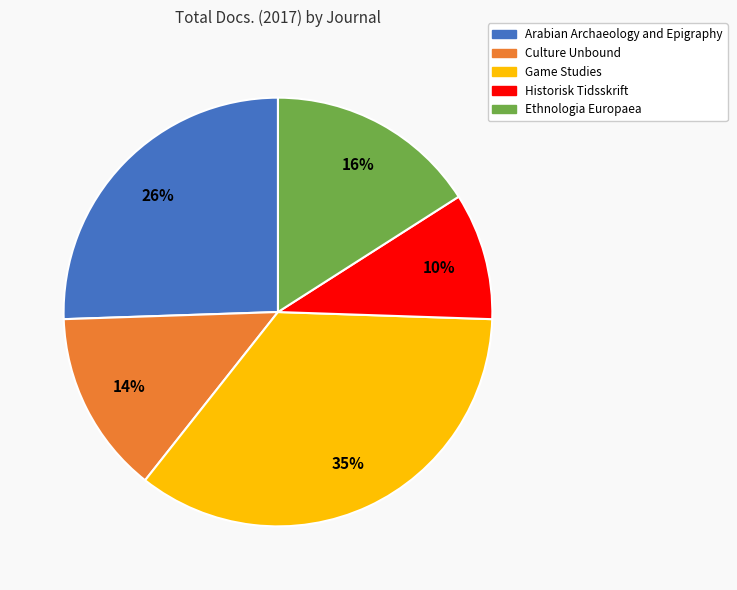

Rank the categories by value from highest to lowest.

Game Studies, Arabian Archaeology and Epigraphy, Ethnologia Europaea, Culture Unbound, Historisk Tidsskrift